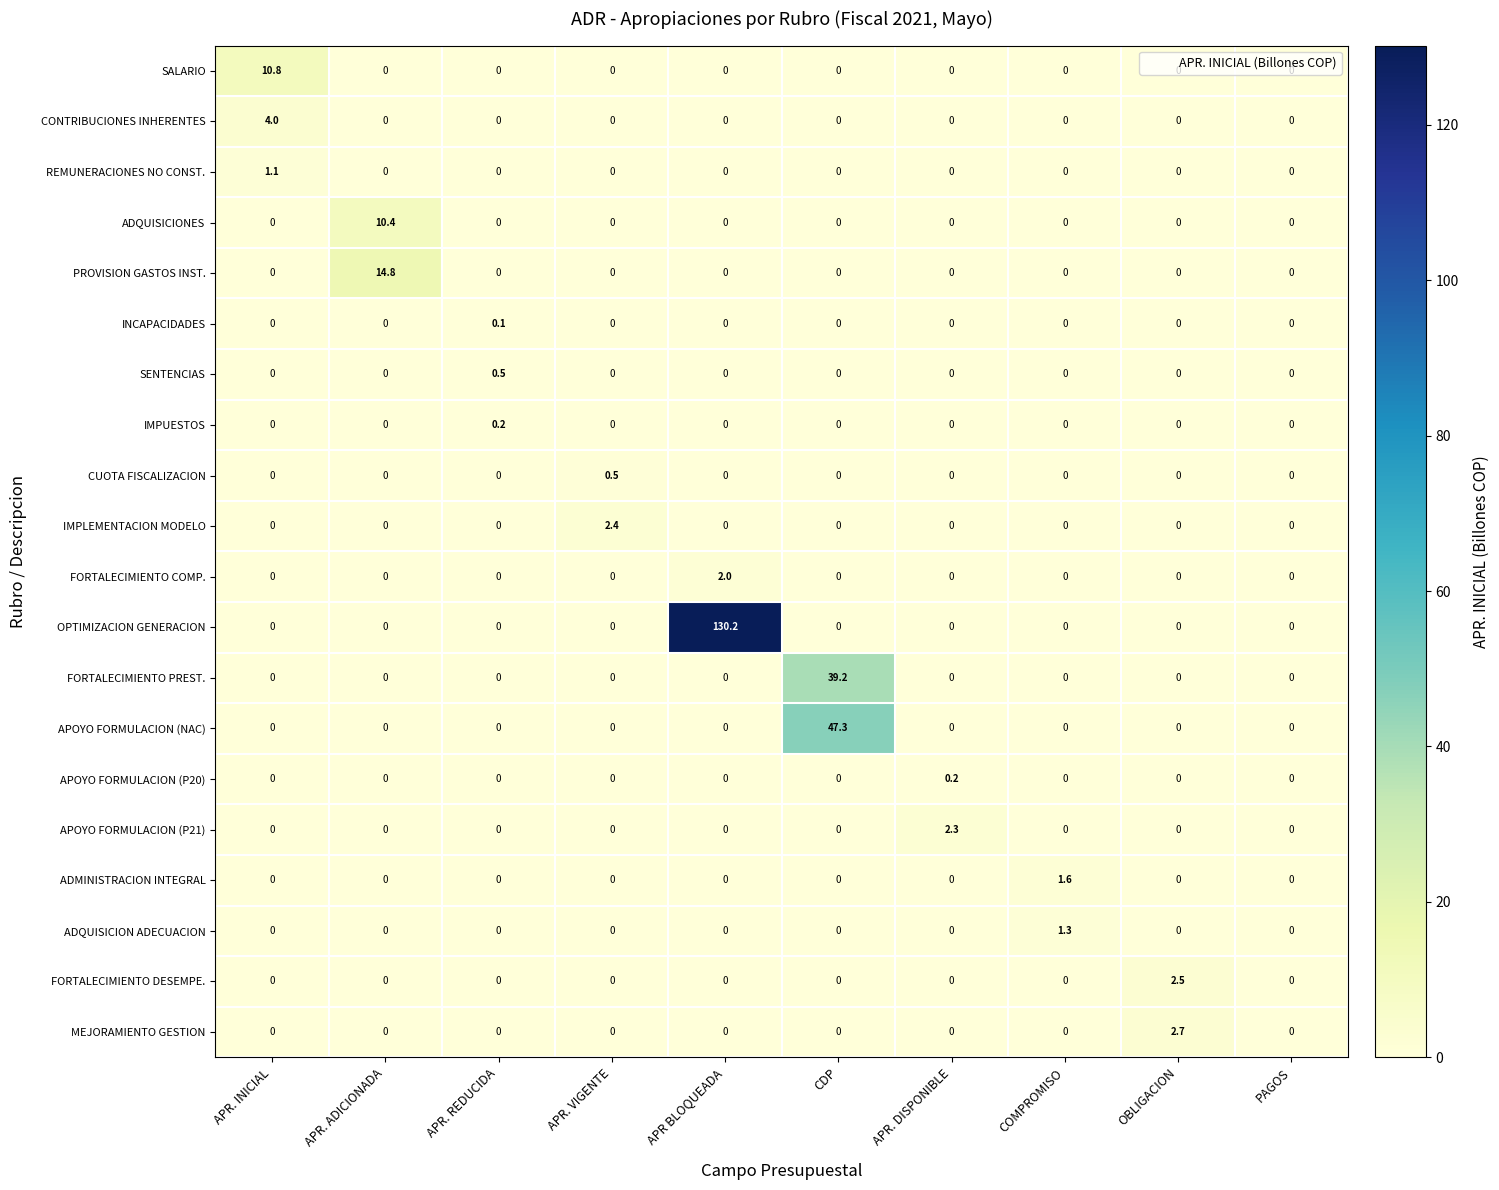

At which category is the sum across all series the highest?

APR BLOQUEADA